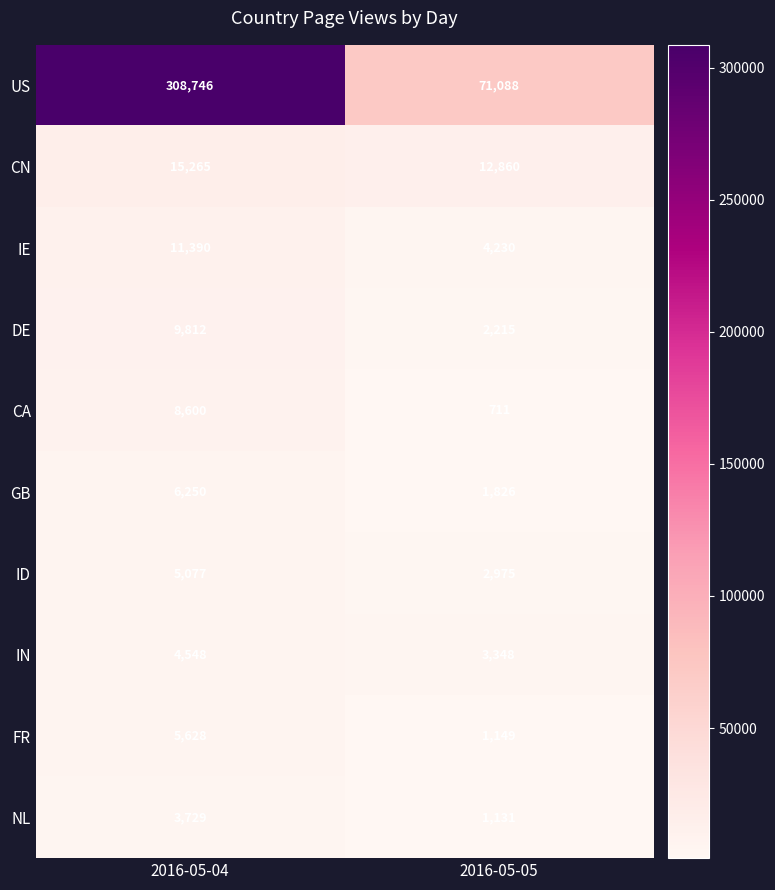

The value of NL at 2016-05-05 is 1131. True or false?

True